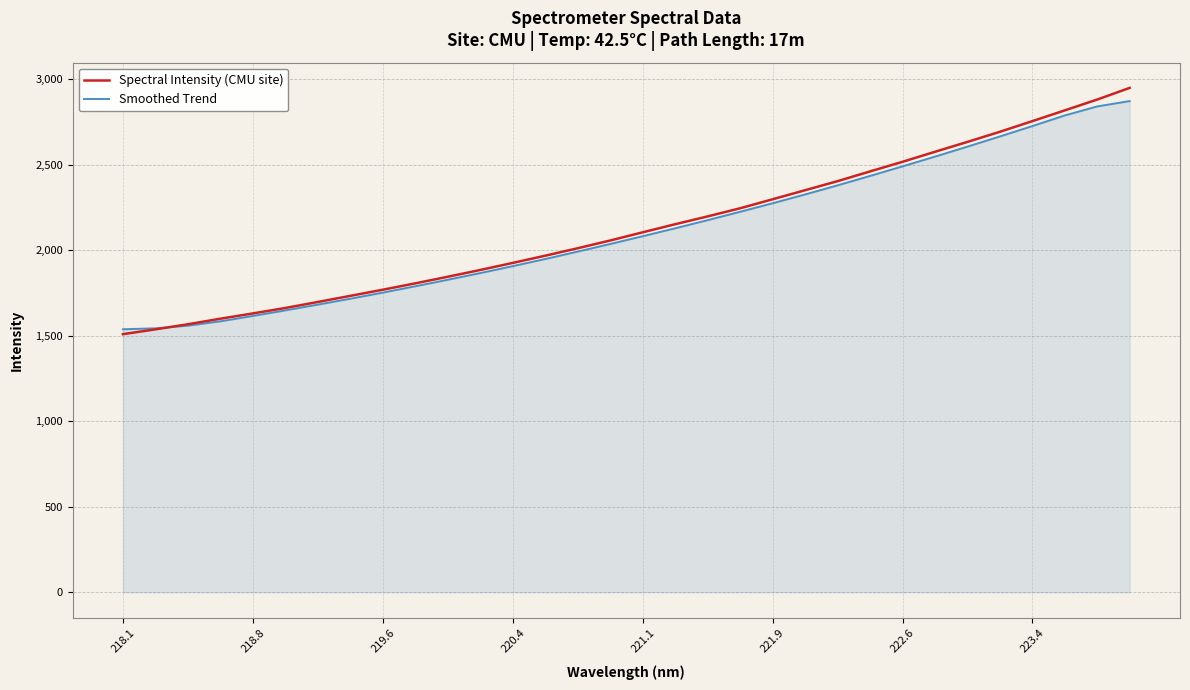

Which series has the largest range (max minus min)?

Spectral Intensity (CMU site)